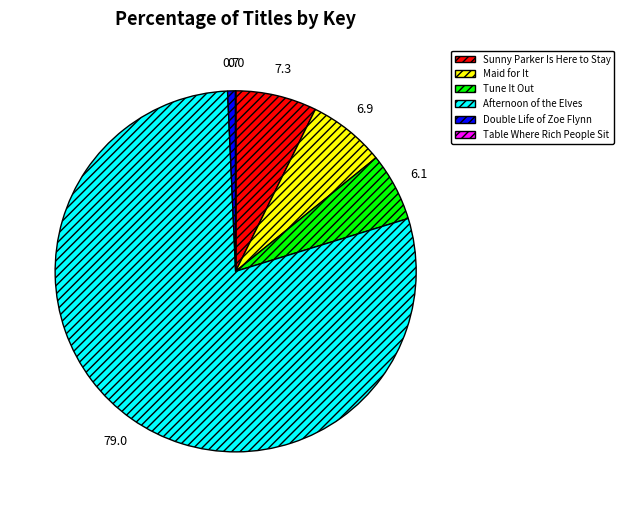

Approximately how many times larger is the value at Maid for It compared to Tune It Out?

1.1